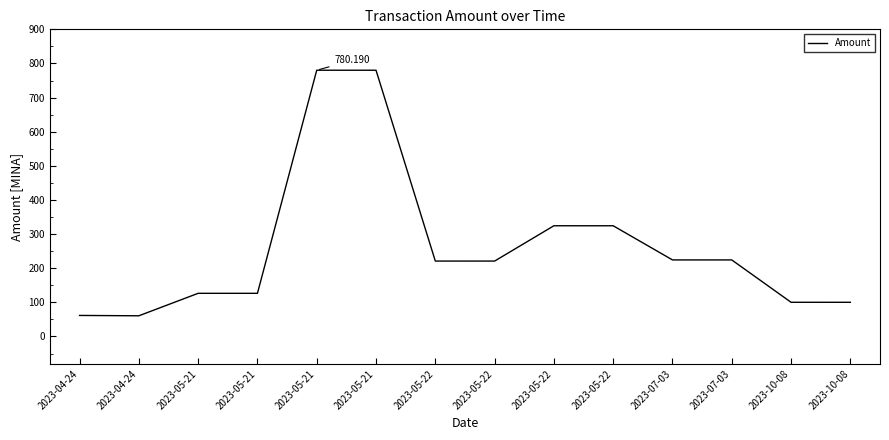

The chart shows a value of 196.7 at 2023-05-21. True or false?

False